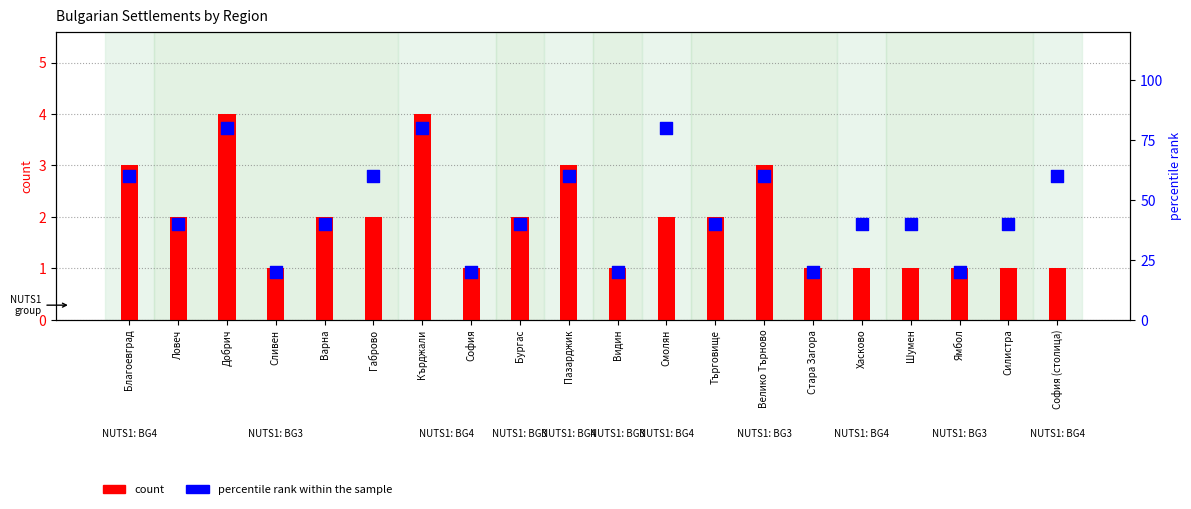

What are all the series names shown in the legend?

count, percentile rank within the sample